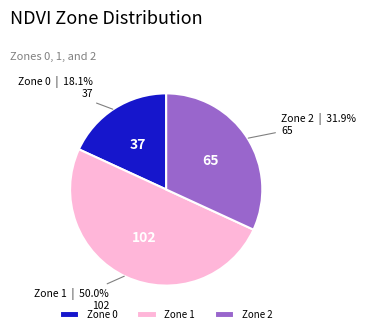

Is Zone 2 the majority of the pie?

No